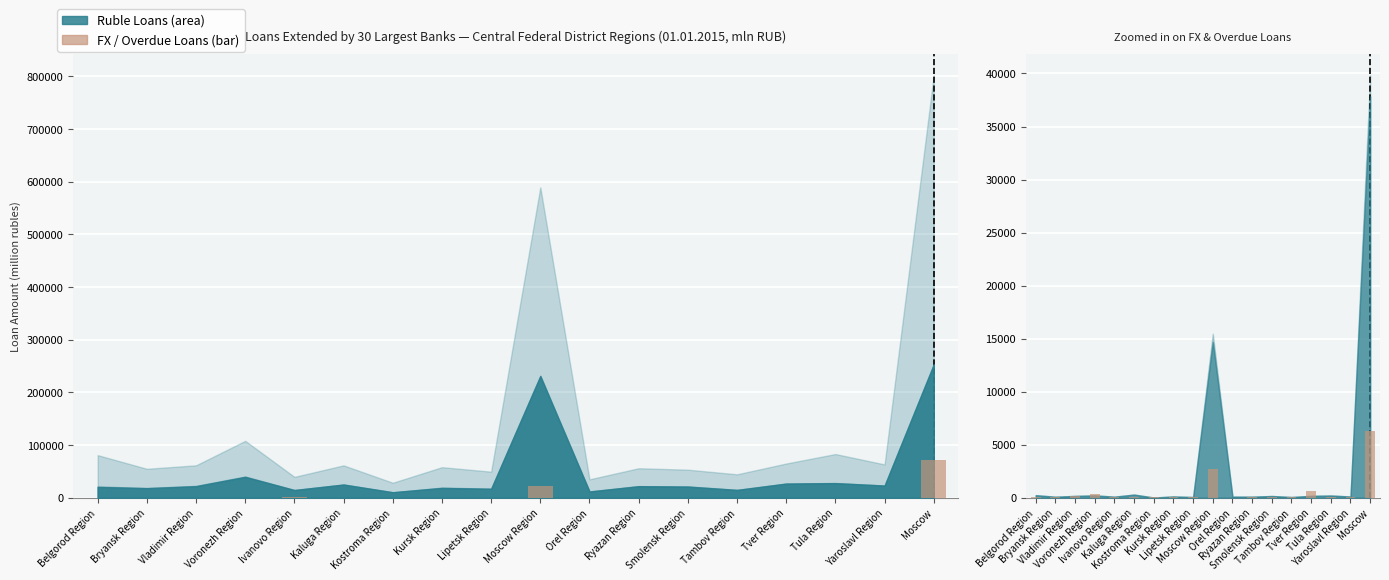

How many bars are there in total?

36